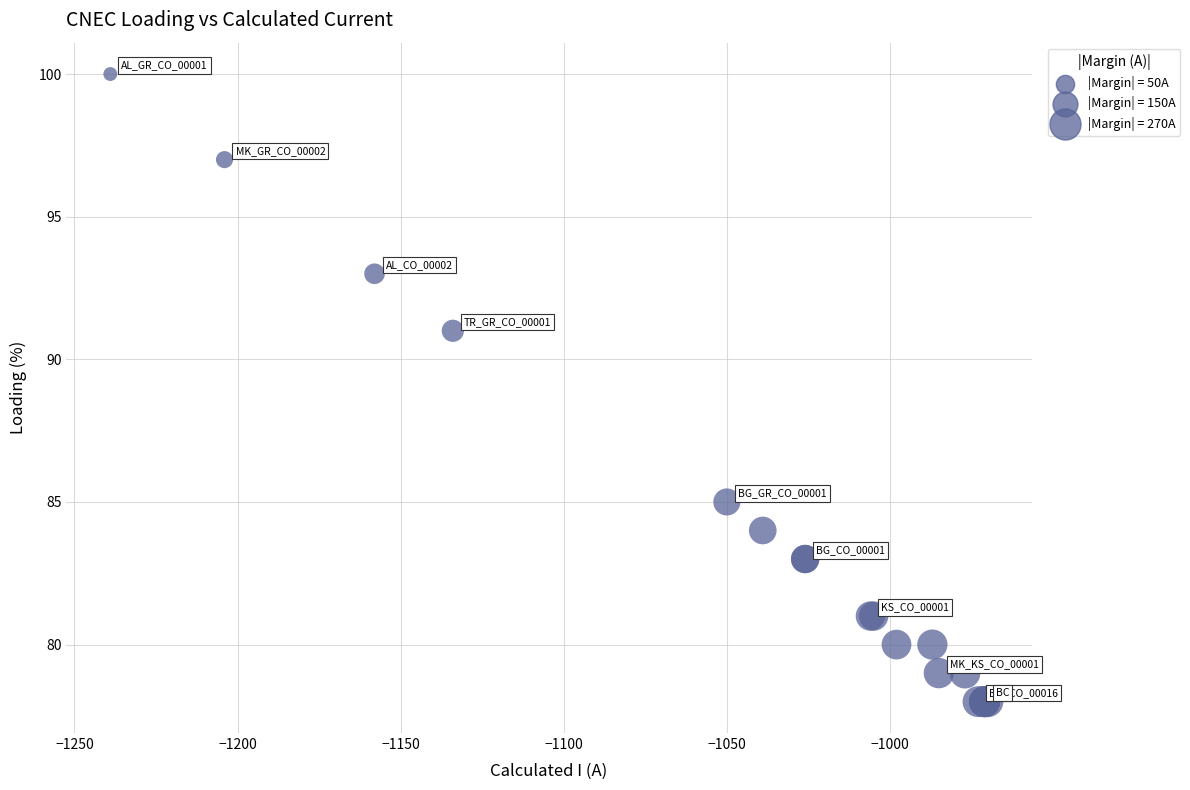

What Y value in the scatter plot is closest to 89?

91